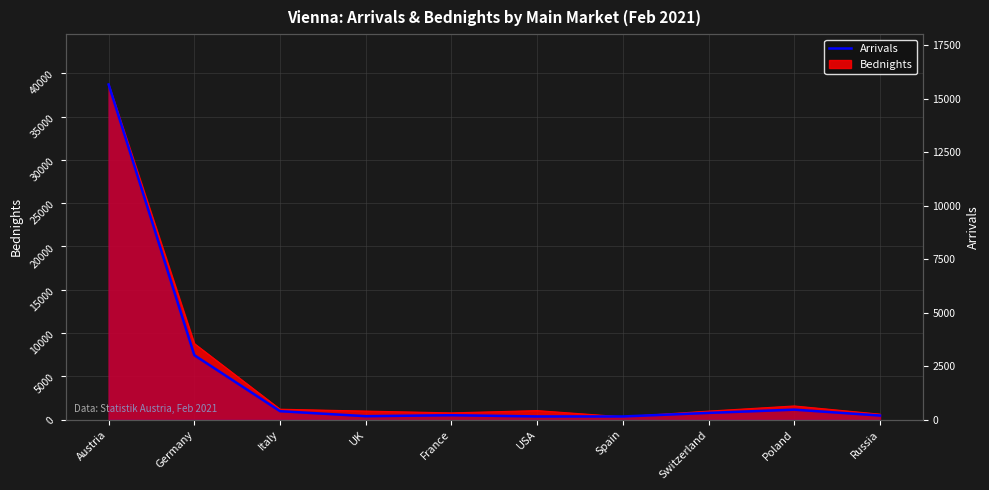

The value at France is 206. True or false?

True